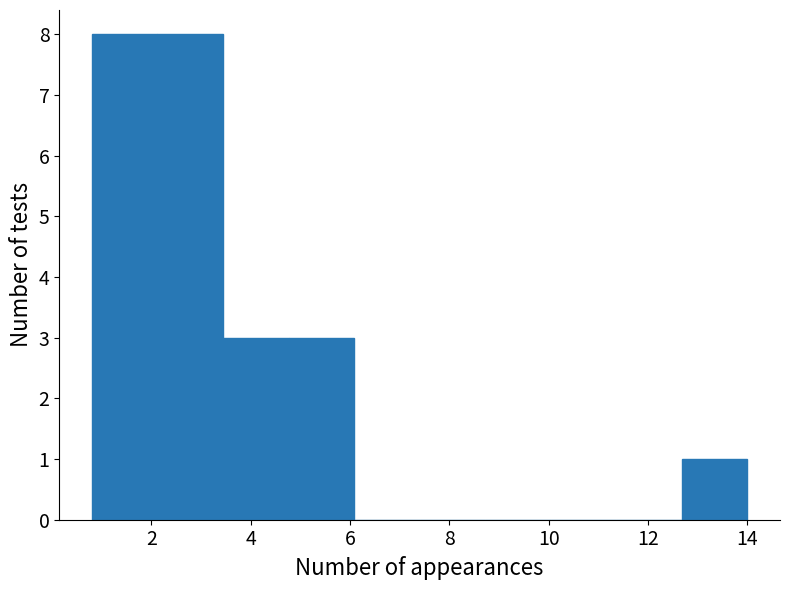

Reading left to right, transcribe this chart: for each bar, give the range it covers on the x-axis and its height. Neither the bar edges nor the heights are printed on the chart, so give them approximately, as read against the axes.

0.80 to 2.12: 8
2.12 to 3.44: 8
3.44 to 4.76: 3
4.76 to 6.08: 3
6.08 to 7.40: 0
7.40 to 8.72: 0
8.72 to 10.04: 0
10.04 to 11.36: 0
11.36 to 12.68: 0
12.68 to 14.00: 1